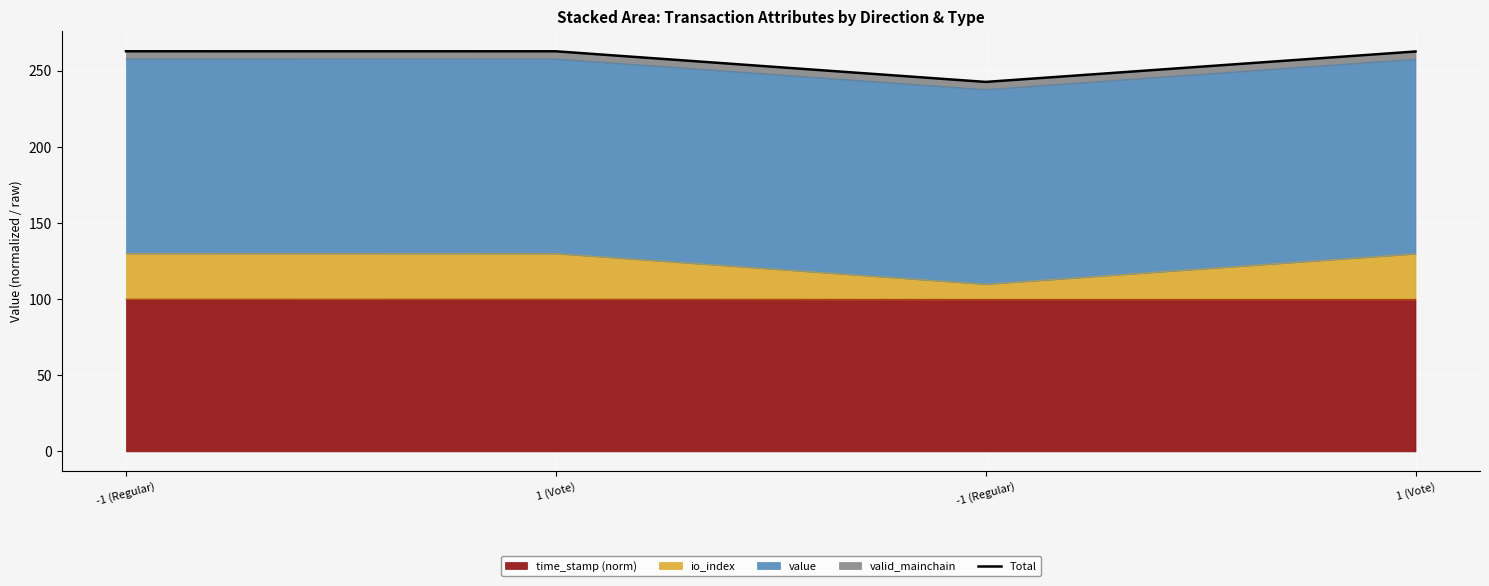

True or false: the data has more than 0 interior local peaks.

False